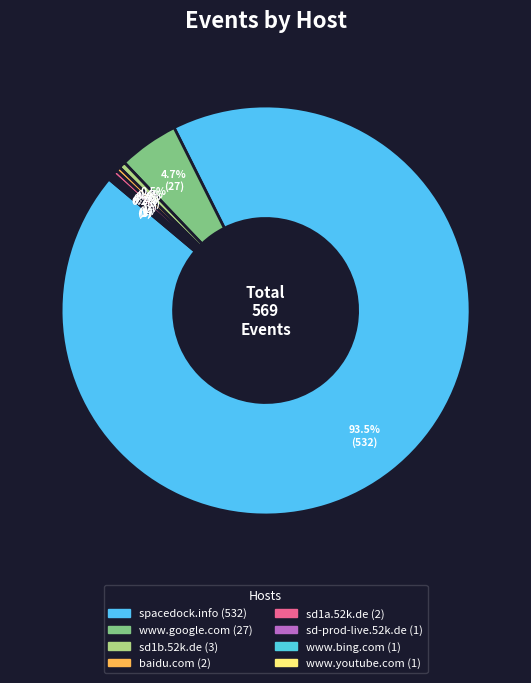

Which slice is the smallest?

sd-prod-live.52k.de